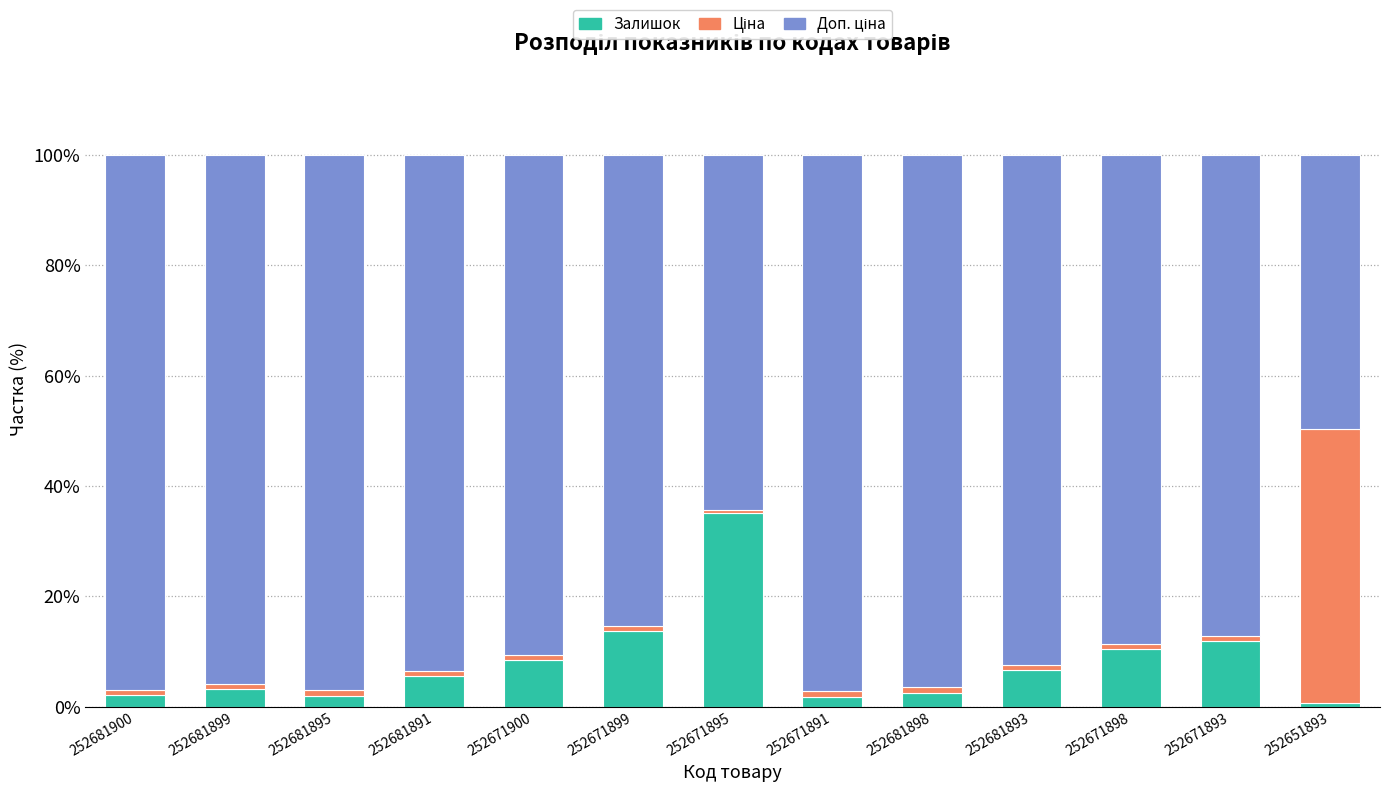

Is it true that Залишок equals 11.5 at 252681893?

False